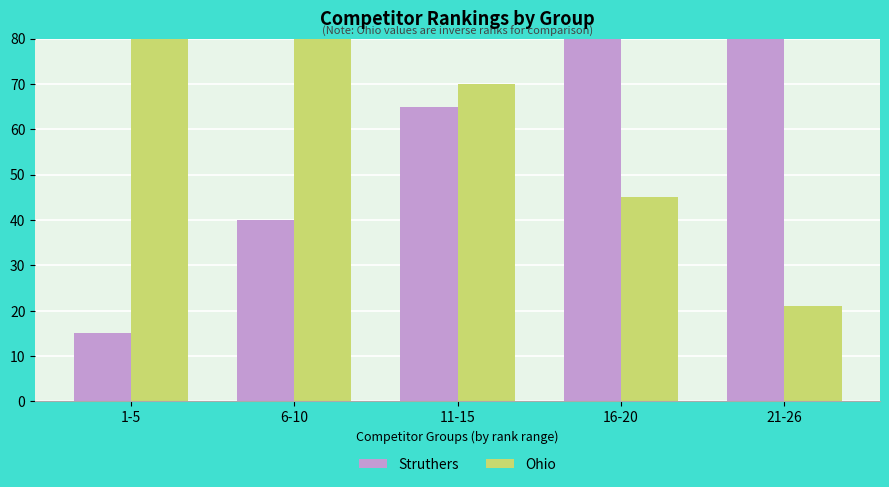

Reading right to left, list all the values displayed in this chart.

Struthers: 21-26=141	16-20=90	11-15=65	6-10=40	1-5=15
Ohio: 21-26=21	16-20=45	11-15=70	6-10=95	1-5=120